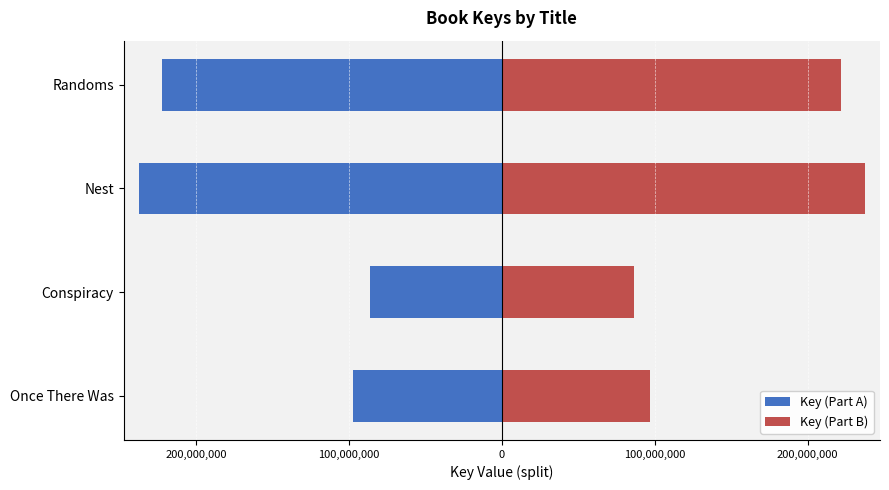

What is the sum of the Key (Part A) values at Conspiracy and Nest?

-323629560